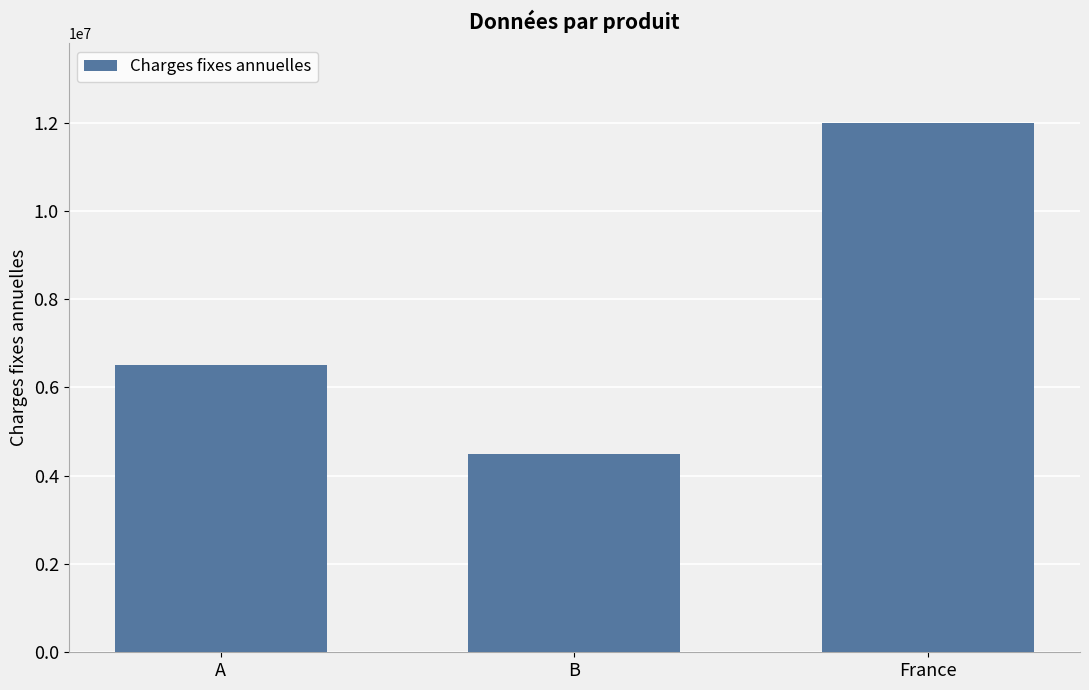

What is the ratio of the value at France to the value at A?

1.8